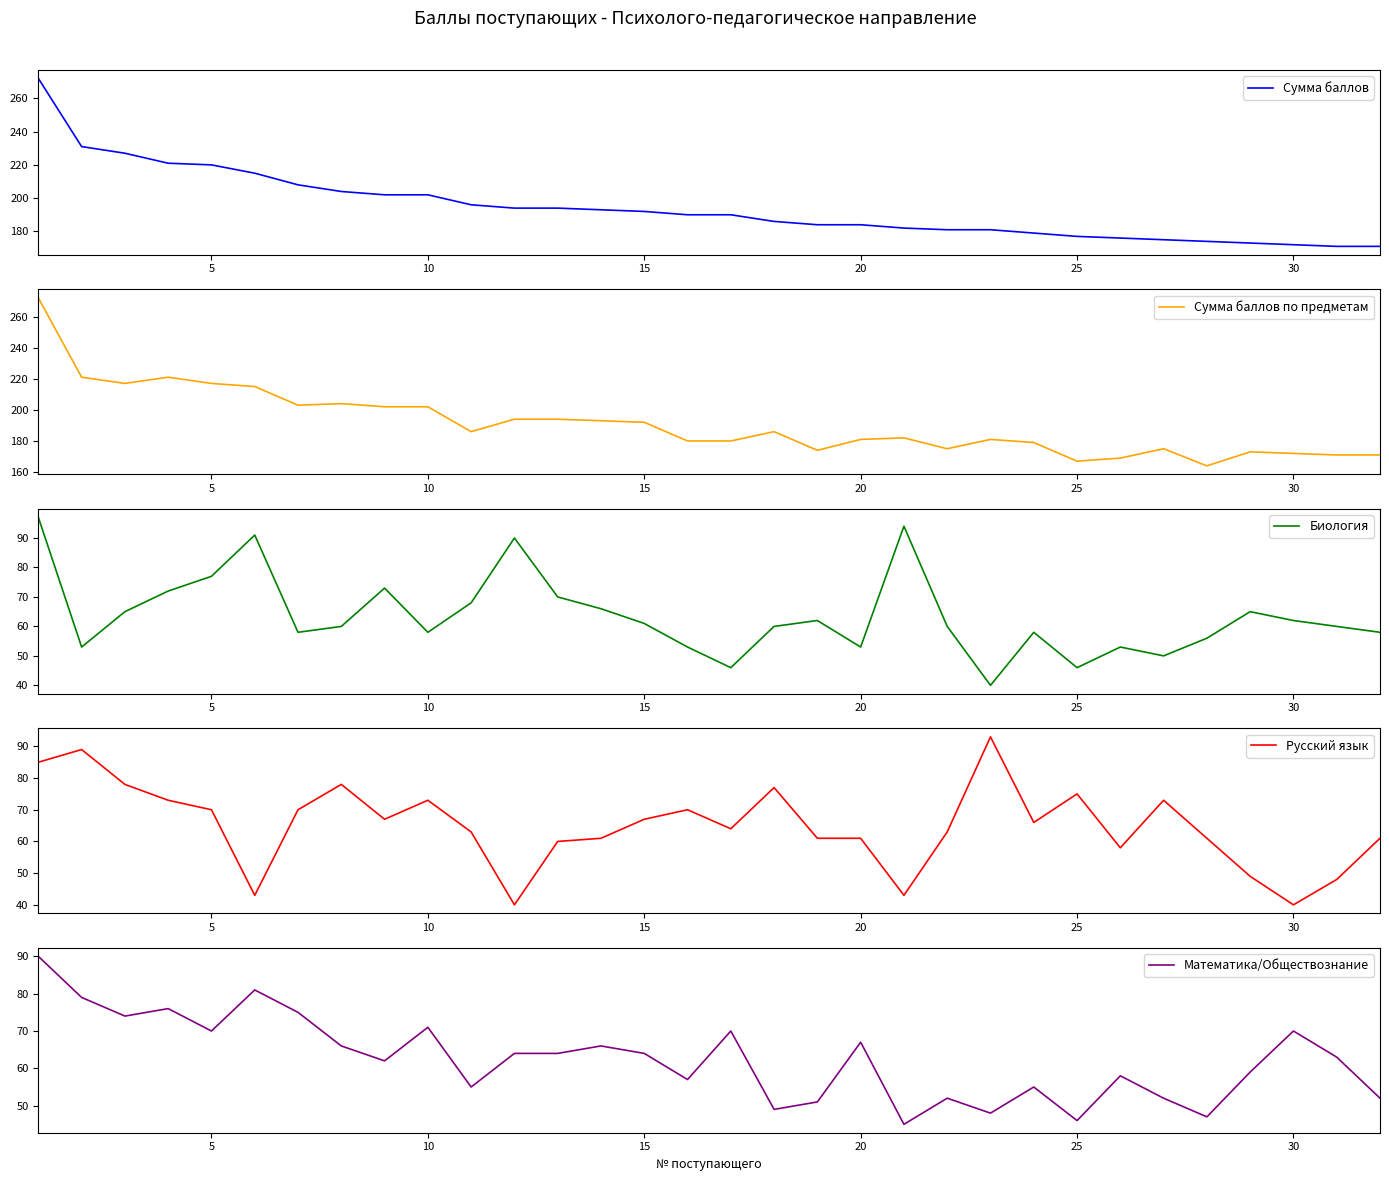

What are all the series names shown in the legend?

Сумма баллов, Сумма баллов по предметам, Биология, Русский язык, Математика/Обществознание